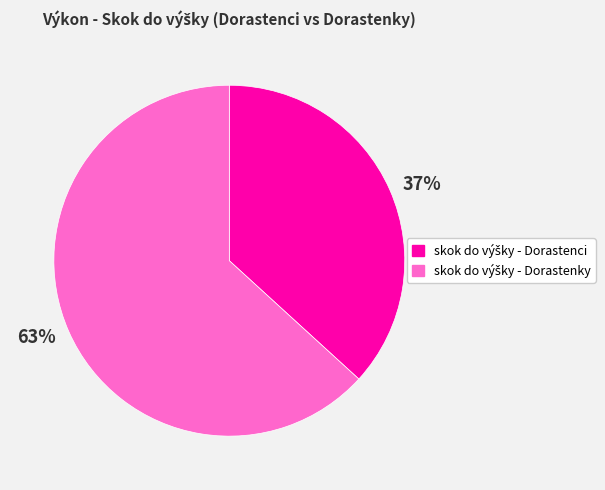

What is the largest slice in the pie chart?

63%